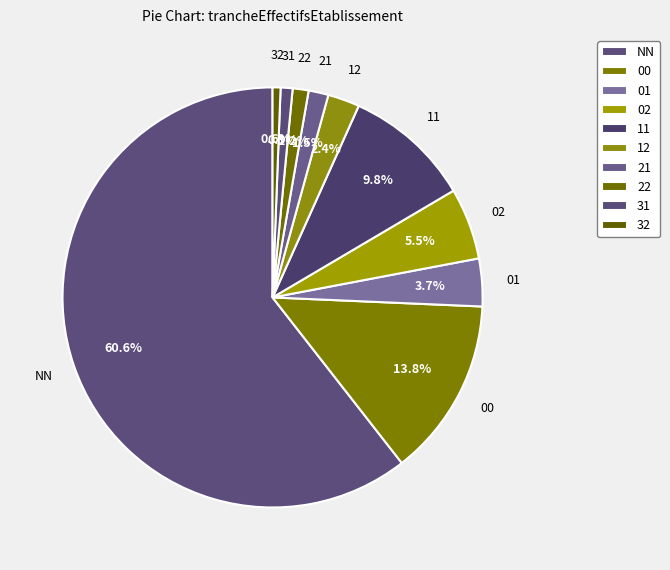

What percentage is NOT represented by 11?

90.2%